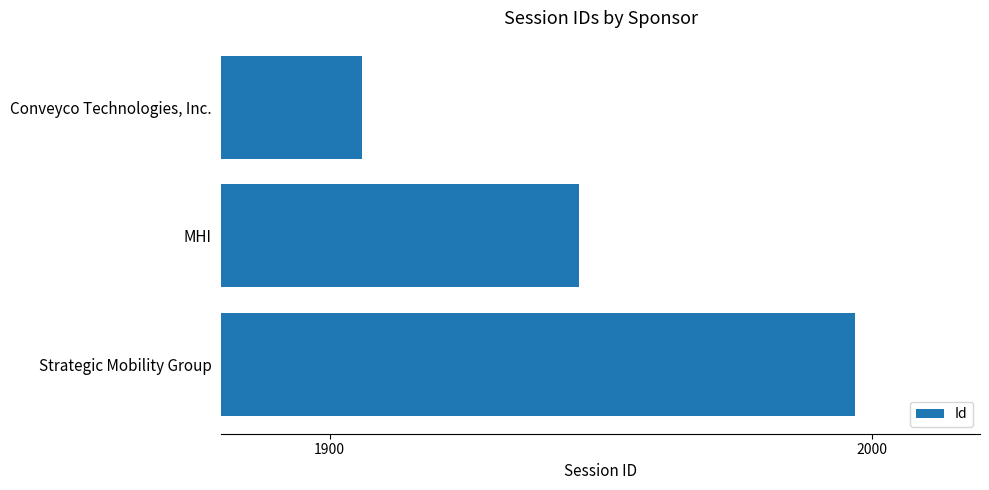

What is the change in value from Conveyco Technologies, Inc. to MHI?

+40